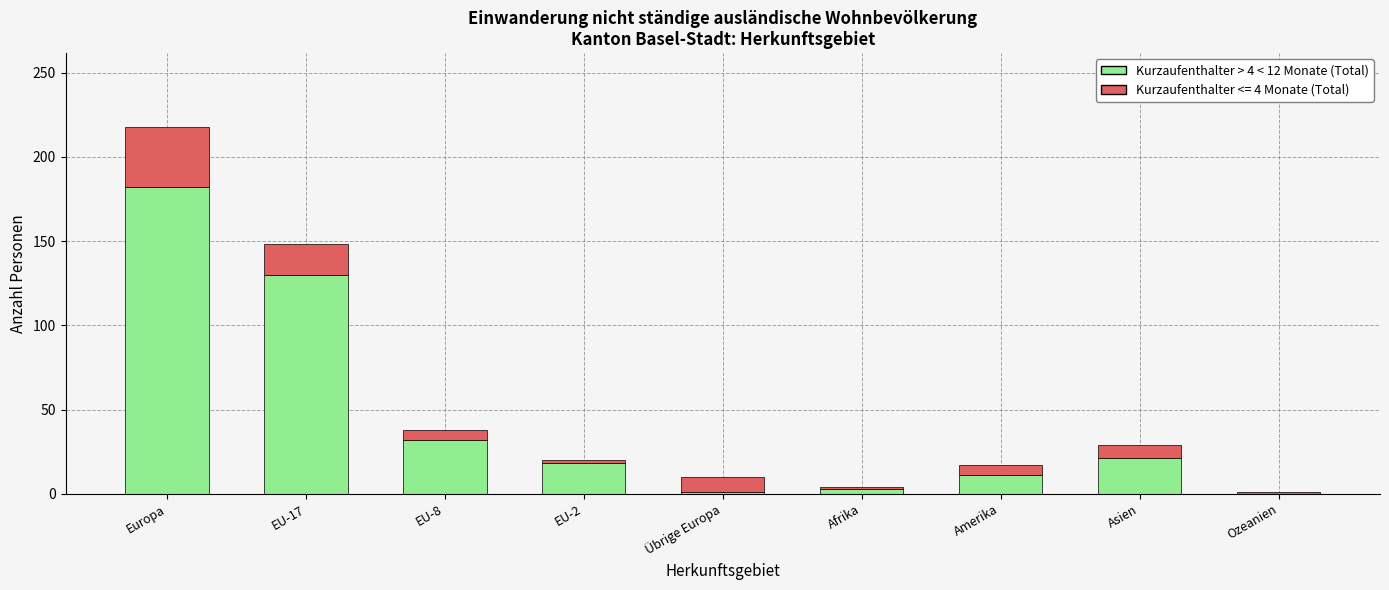

Does the chart contain stacked bars?

Yes